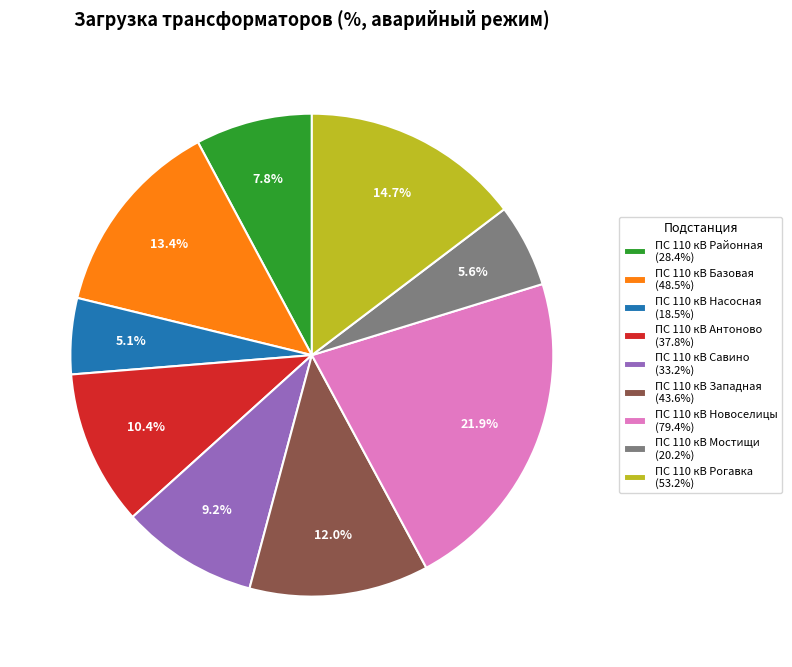

How many segments does this pie chart have?

9